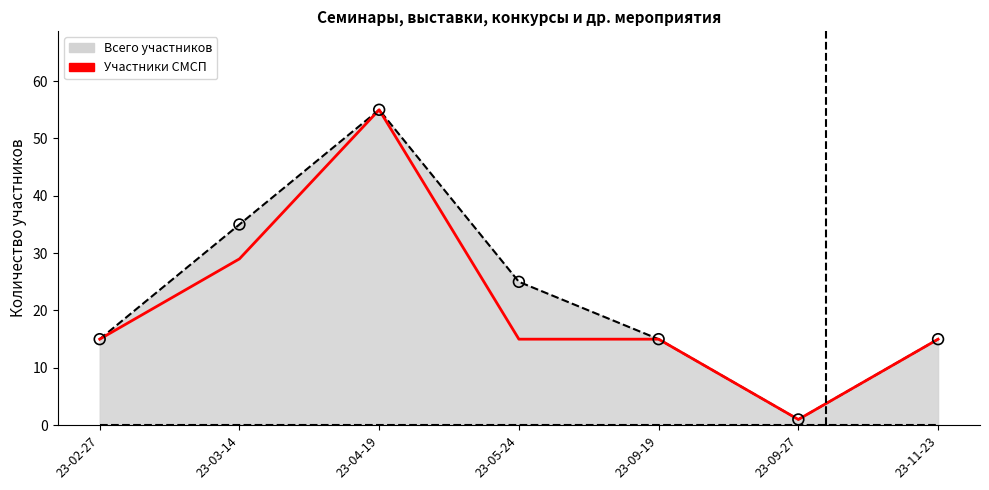

What is the spread (max minus min) of values at 23-05-24?

10